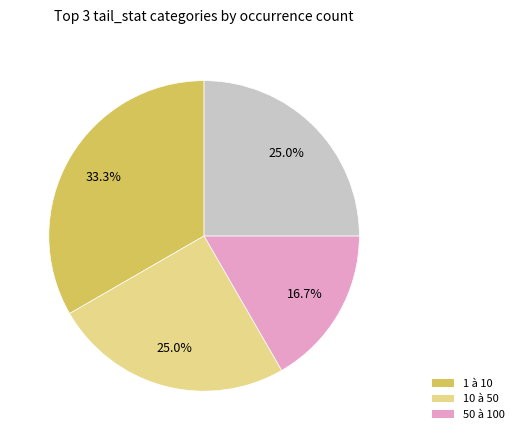

To the nearest percent, what is the difference between the largest and smallest slice percentages?

17%